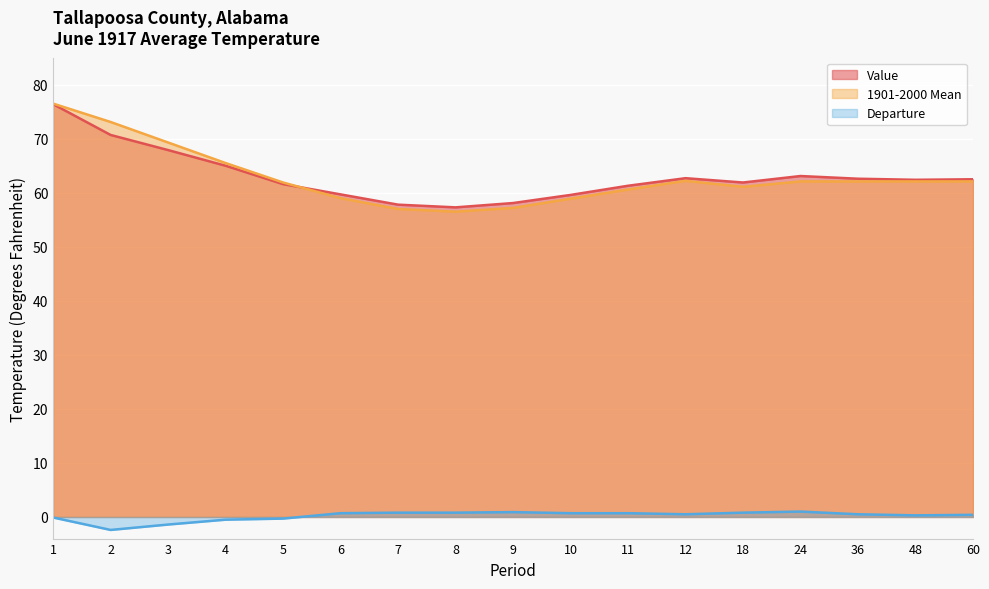

What is the sum of all Value values?

1070.6